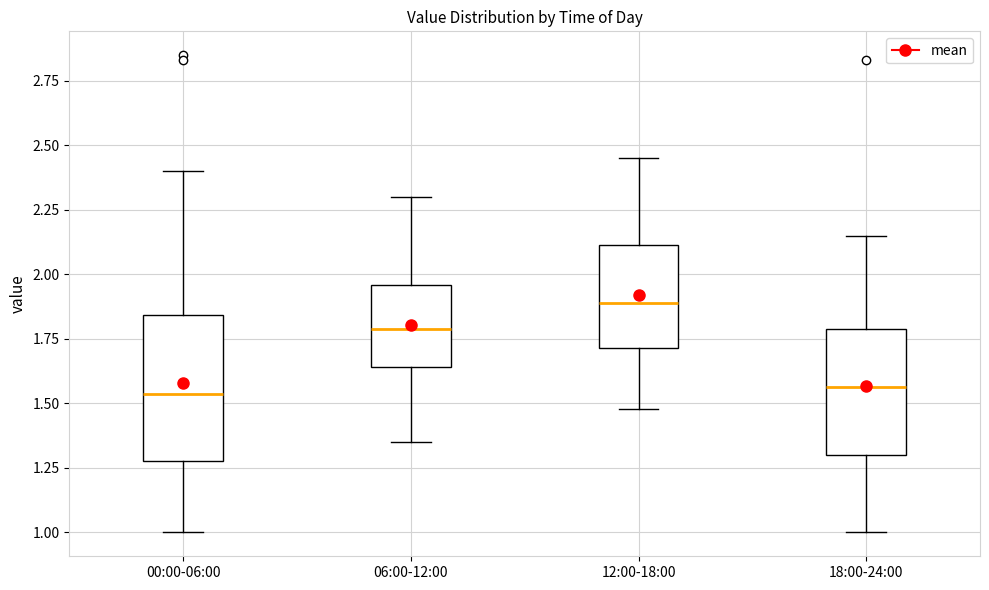

Reading left to right, read every box against the y-axis: the position of its median line, the range the box covers, and the ends of its whiskers. The values are not printed on the chart, so give them approximately, as read against the axis.

00:00-06:00: median 1.55, box 1.30 to 1.85, whiskers 1.00 to 2.40
06:00-12:00: median 1.80, box 1.65 to 1.95, whiskers 1.35 to 2.30
12:00-18:00: median 1.90, box 1.70 to 2.10, whiskers 1.50 to 2.45
18:00-24:00: median 1.55, box 1.30 to 1.80, whiskers 1.00 to 2.15